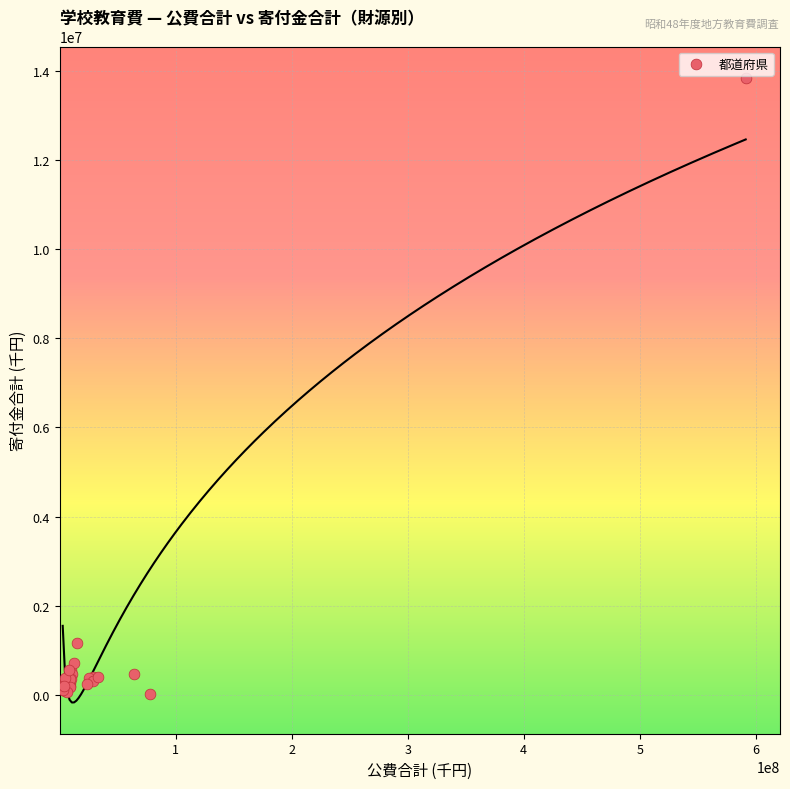

What Y value in the scatter plot is closest to 6936229?

1160794